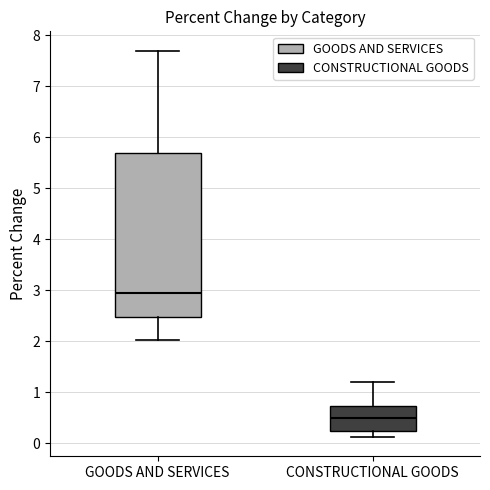

Which box is the tallest, from its lower edge to its upper edge?

GOODS AND SERVICES